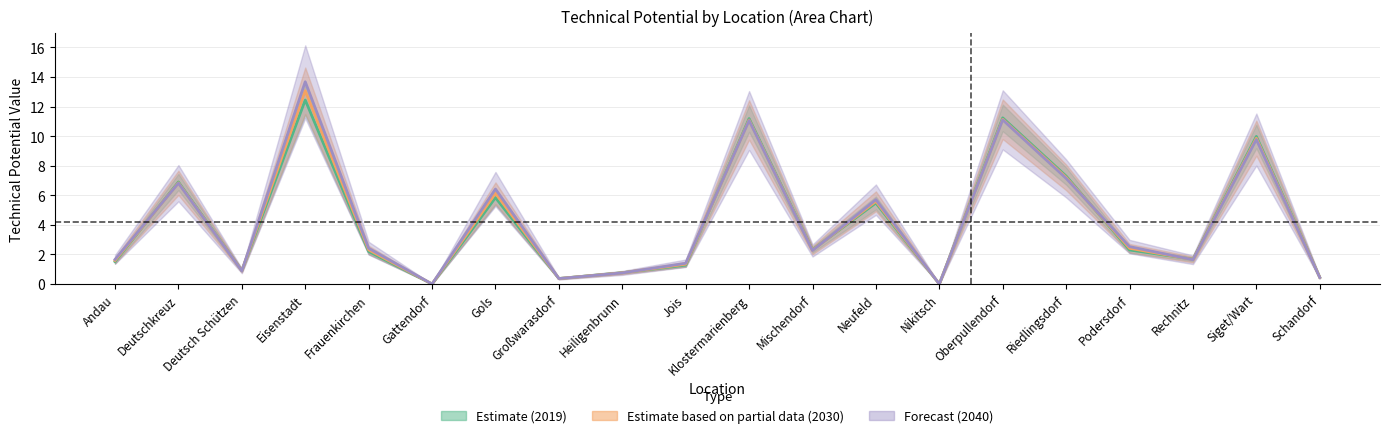

Reading left to right, extract all data points from this chart.

TechPotValue_2019: 1.5	6.9	0.9	12.4	2.2	0.0	5.8	0.4	0.8	1.3	11.2	2.3	5.5	0.0	11.2	7.3	2.3	1.7	10.0	0.5
TechPotValue_2030: 1.6	6.8	0.9	13.1	2.3	0.0	6.1	0.4	0.8	1.3	11.1	2.3	5.6	0.0	11.1	7.2	2.4	1.7	9.9	0.4
TechPotValue_2040: 1.7	6.8	0.9	13.7	2.4	0.0	6.4	0.4	0.7	1.4	11.1	2.3	5.7	0.0	11.1	7.1	2.5	1.6	9.8	0.4